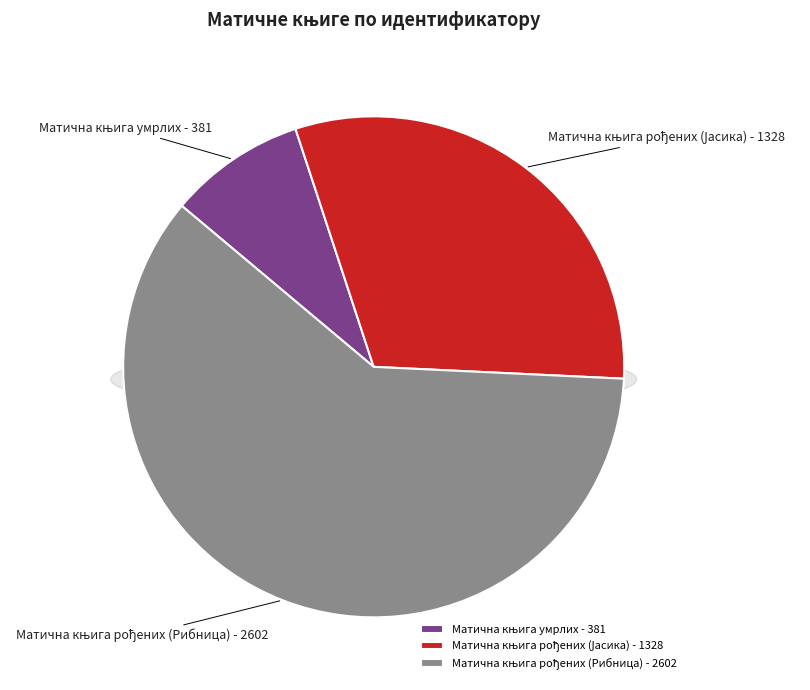

To the nearest percent, what percentage of the pie is Матична књига рођених (Рибница)?

60%